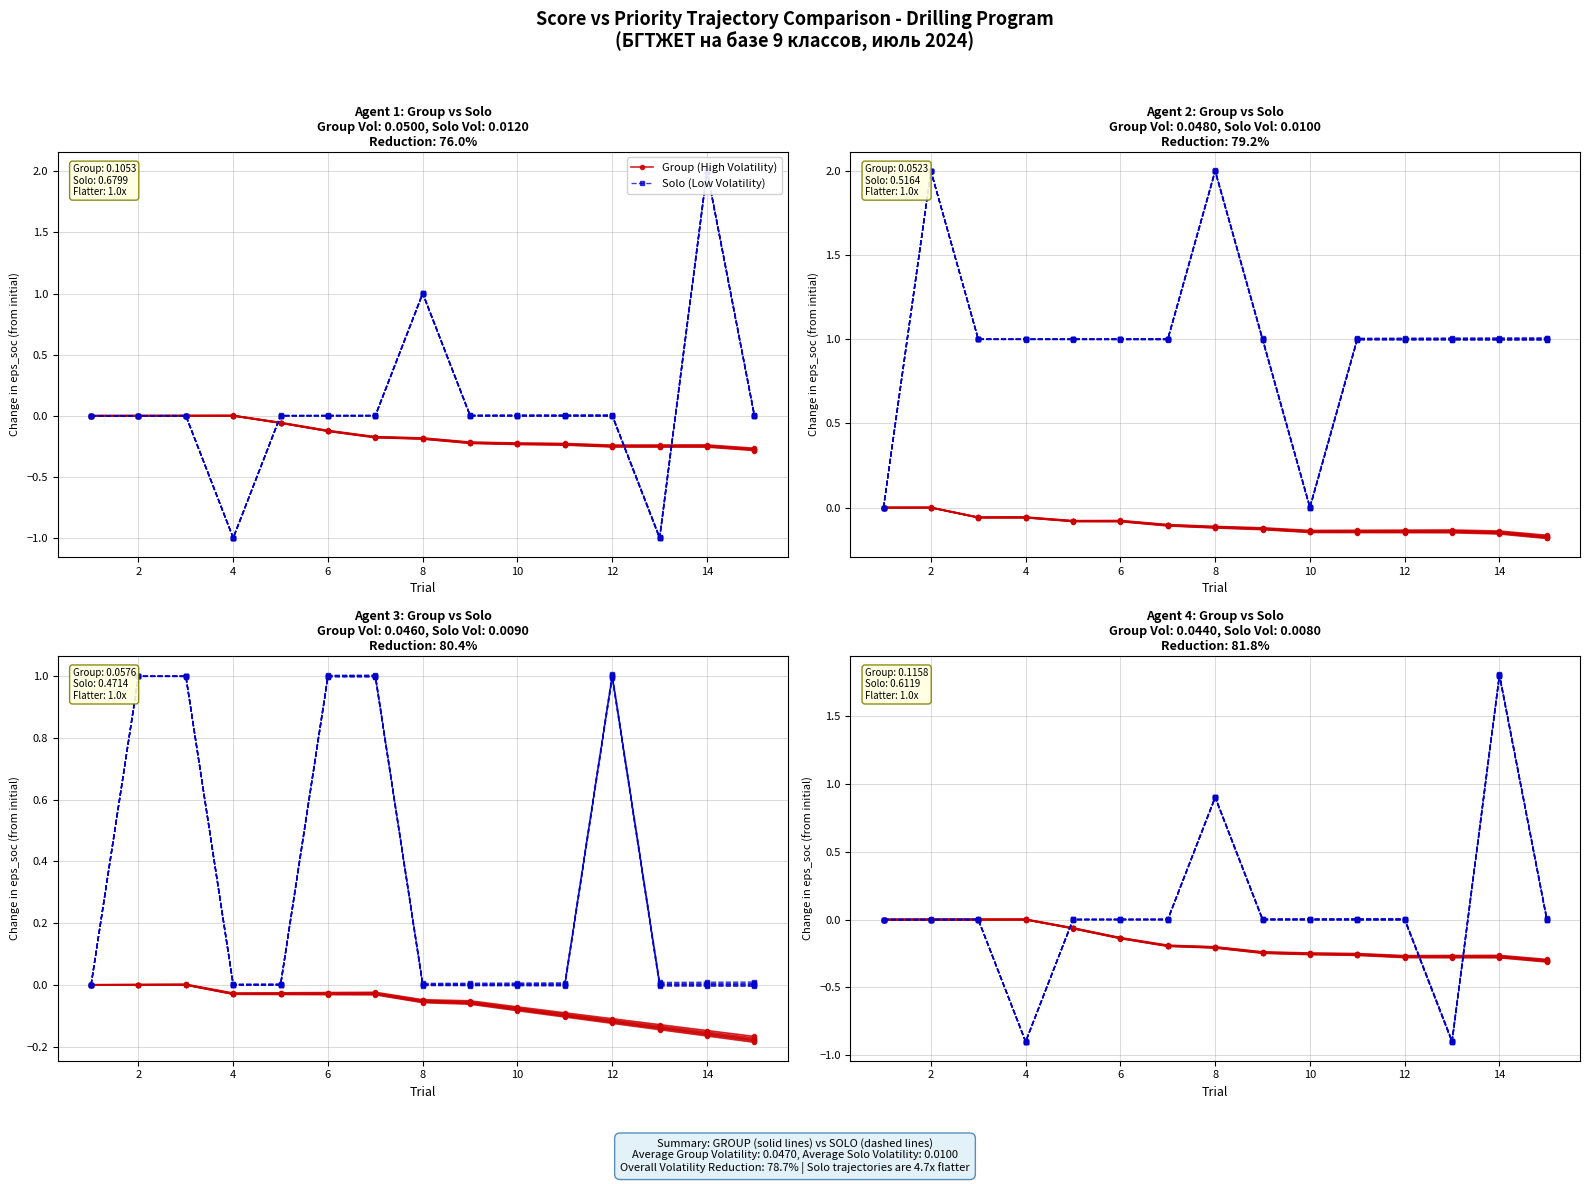

Is the value of Group (High Volatility) at 12 greater than the value of Solo (Low Volatility) at 2?

No